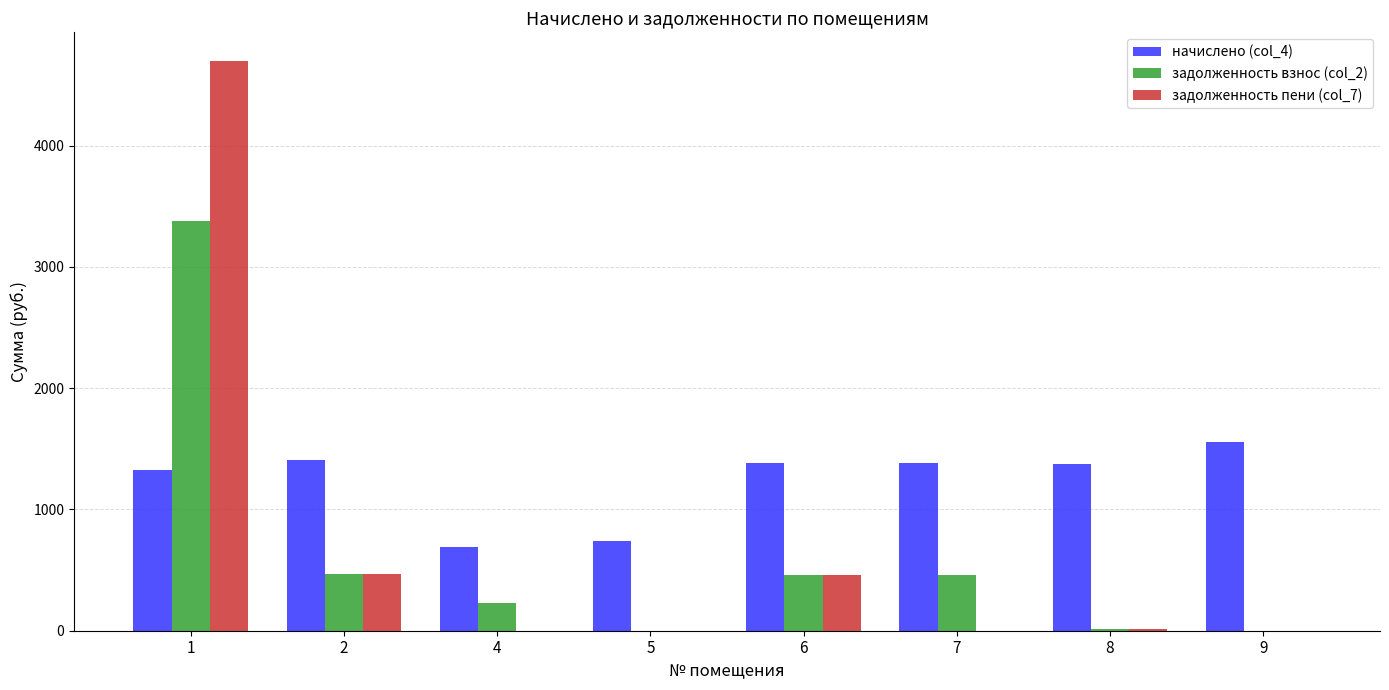

What is the total value across all series at 2?

2352.4